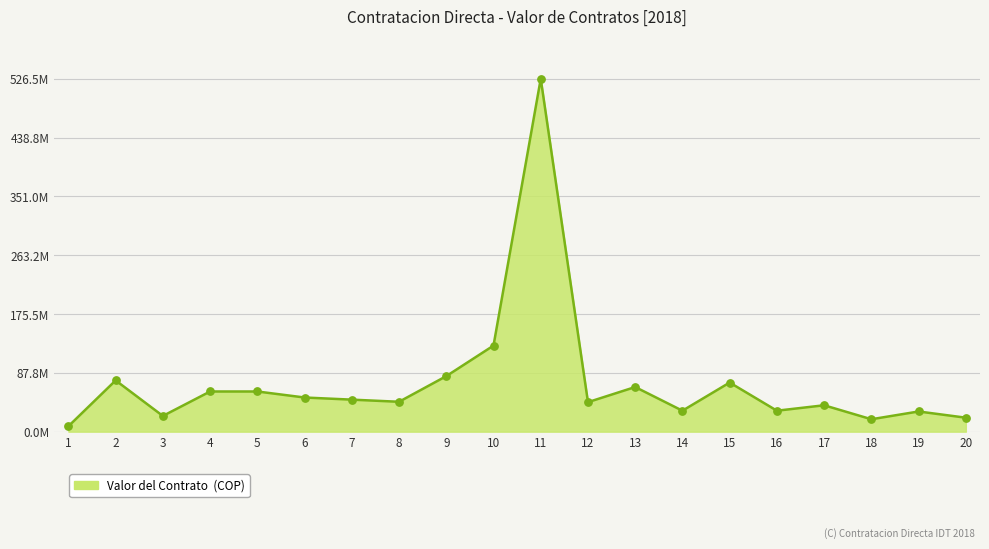

Is this an area chart (filled region under the line)?

Yes